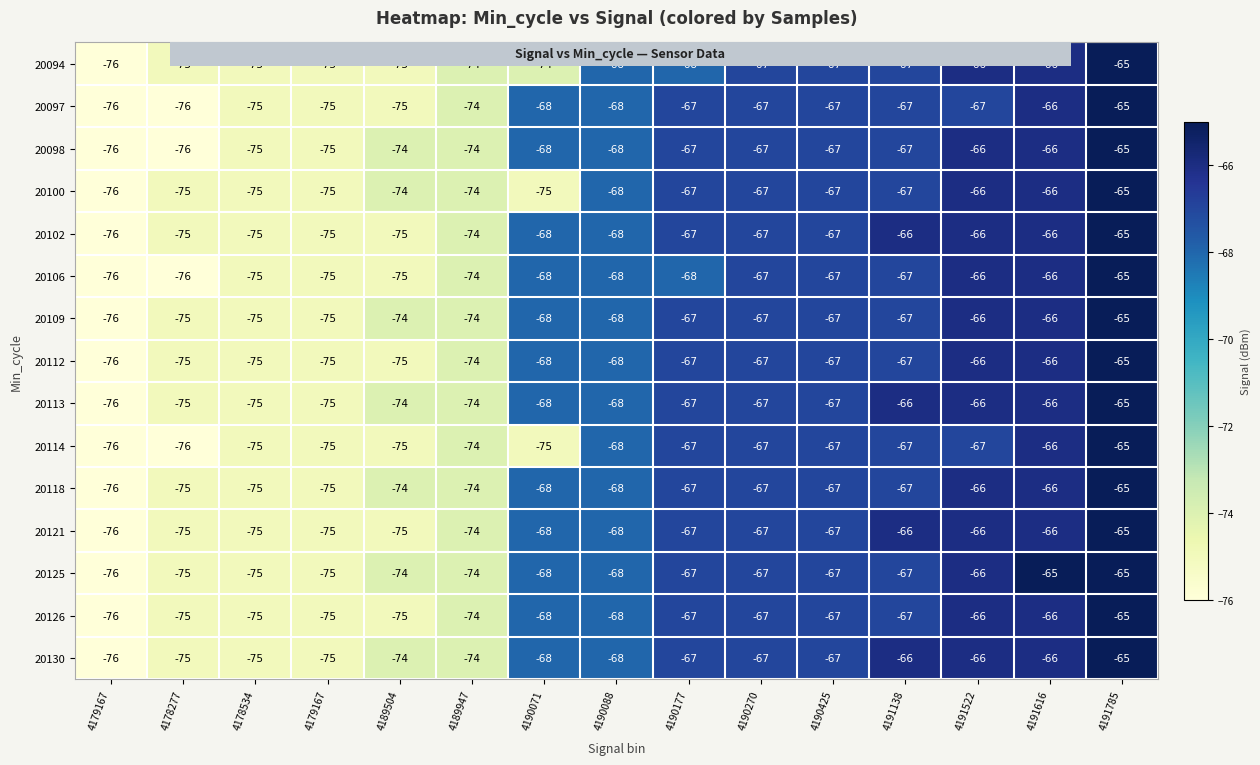

What is the spread (max minus min) of values at 4190071?

7